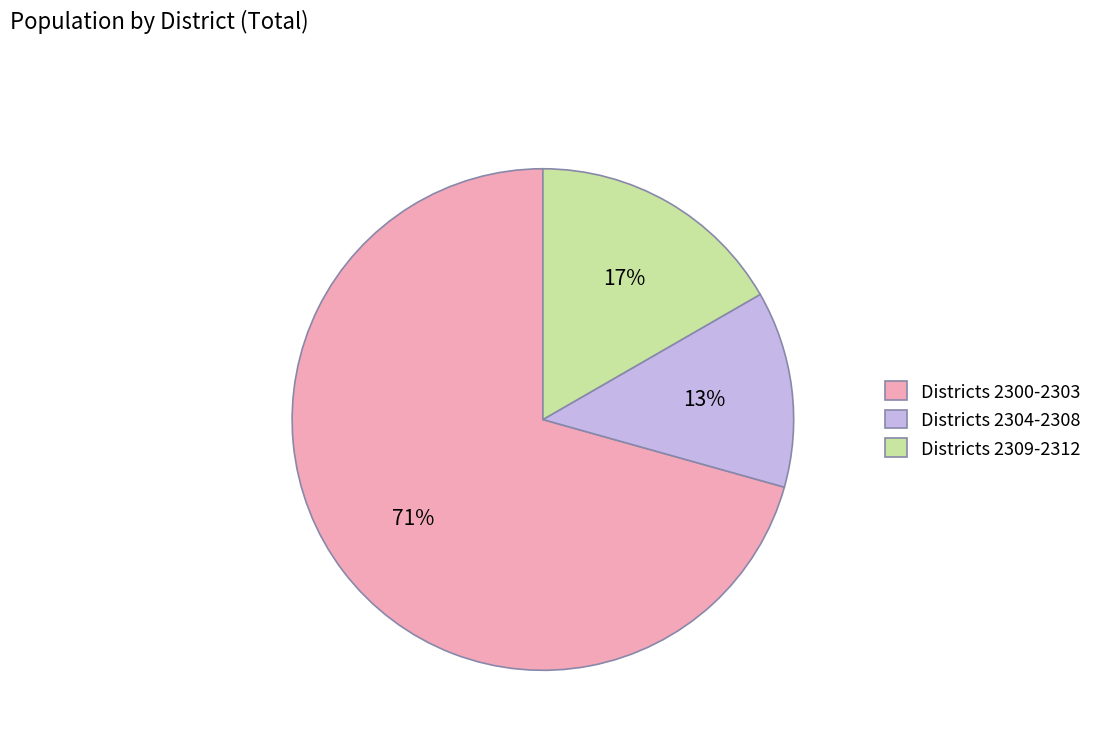

What is the largest slice in the pie chart?

Districts 2300-2303